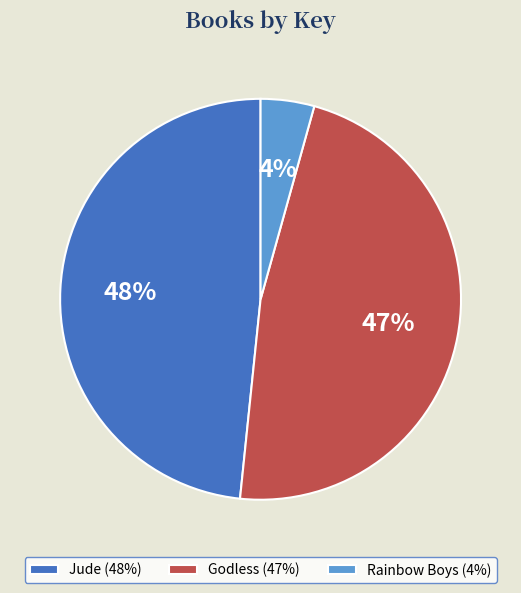

To the nearest percent, what is the combined percentage of Jude and Godless?

96%